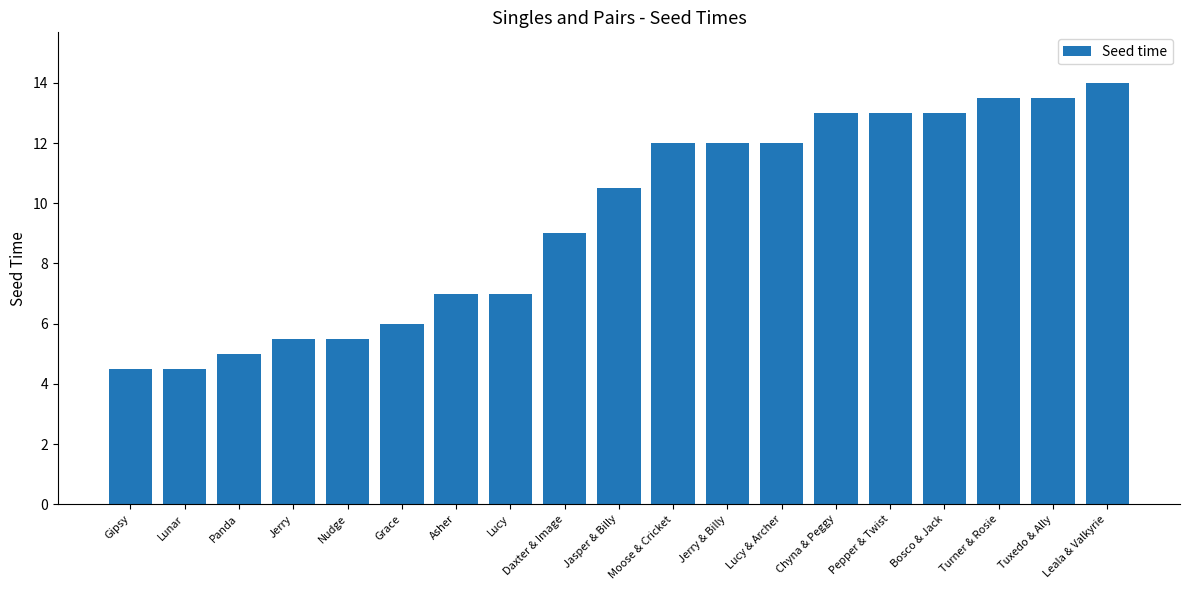

What is the change in value from Nudge to Lucy?

+1.5